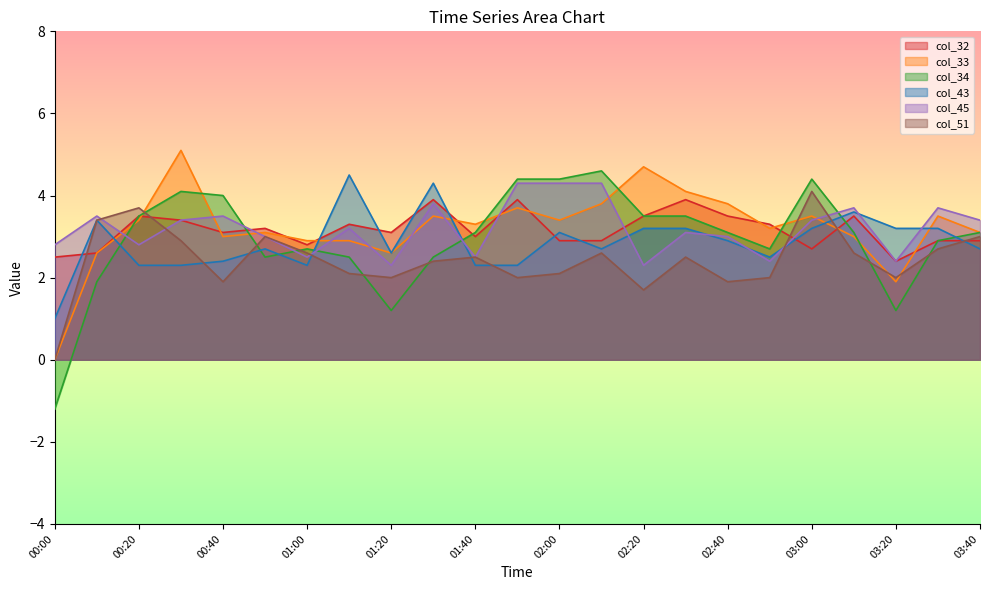

Which series changed the most between 02:40 and 03:10?

col_33